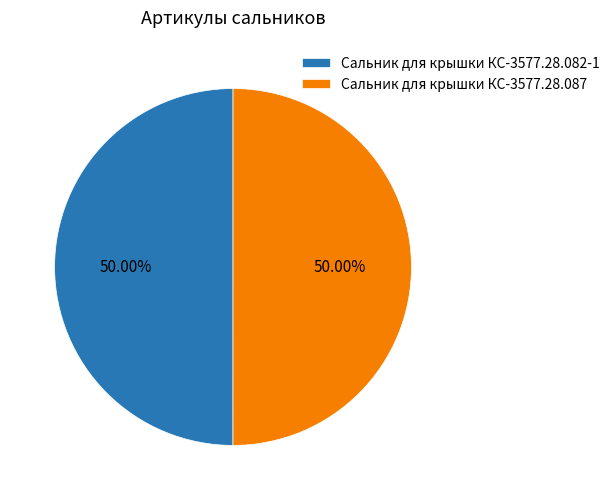

True or false: Сальник для крышки КС-3577.28.082-1 accounts for 50% of the total.

True